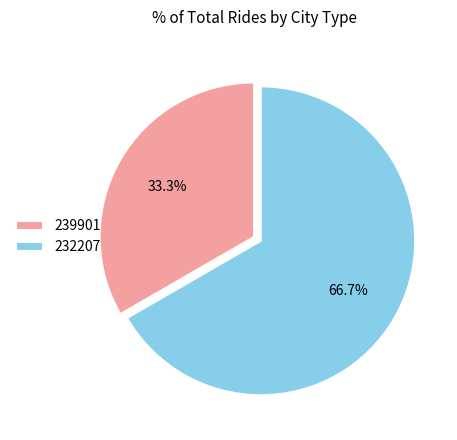

Which slice is the smallest?

239901